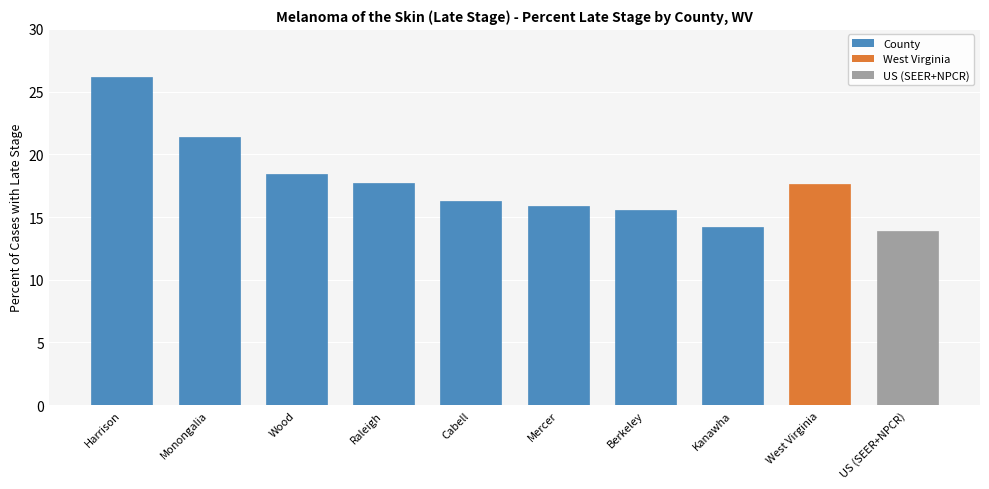

What position from the left is US (SEER+NPCR)?

10